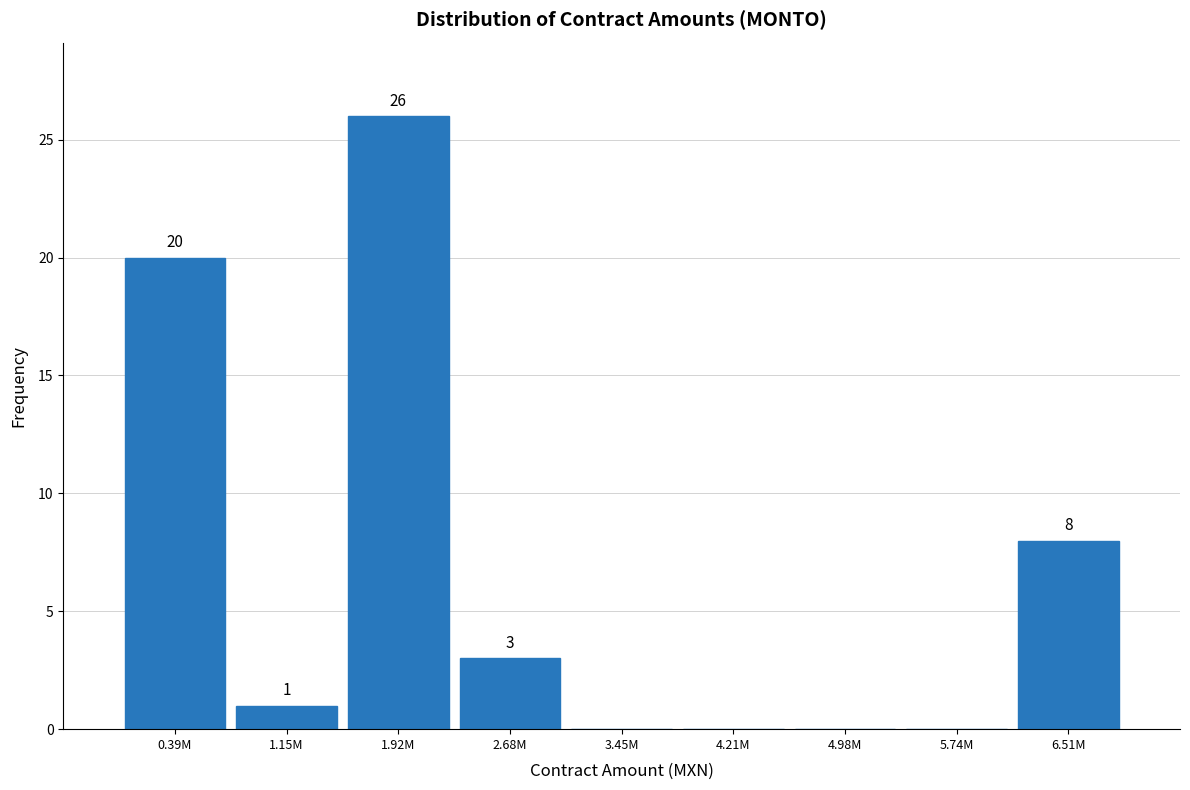

Reading right to left, what are all the values shown in this chart?

6.51M=8	5.74M=0	4.98M=0	4.21M=0	3.45M=0	2.68M=3	1.92M=26	1.15M=1	0.39M=20